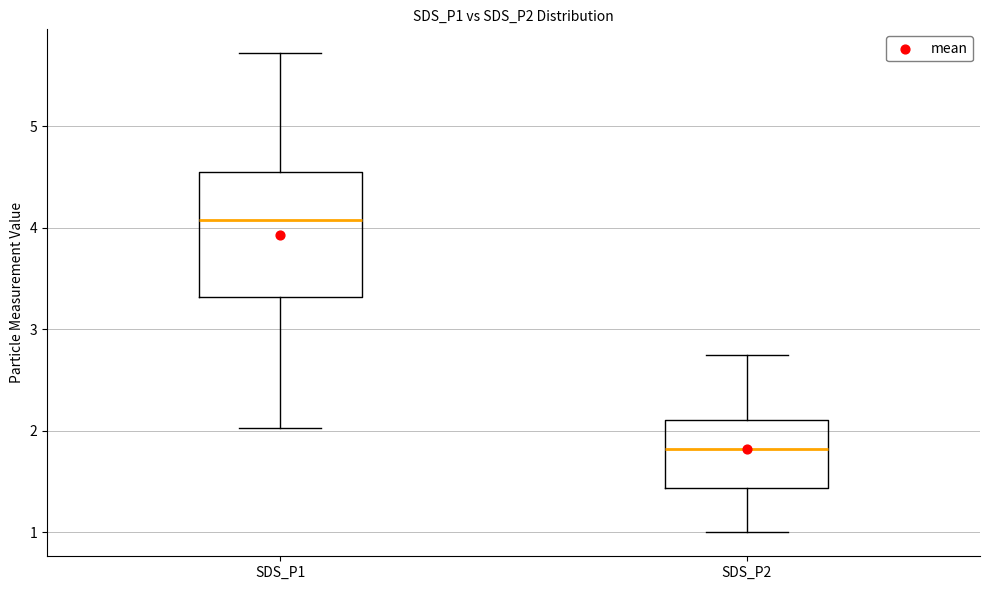

Which box is the tallest, from its lower edge to its upper edge?

SDS_P1